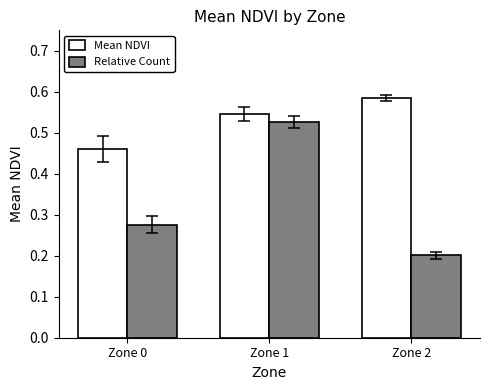

How many bars are there in each group?

2